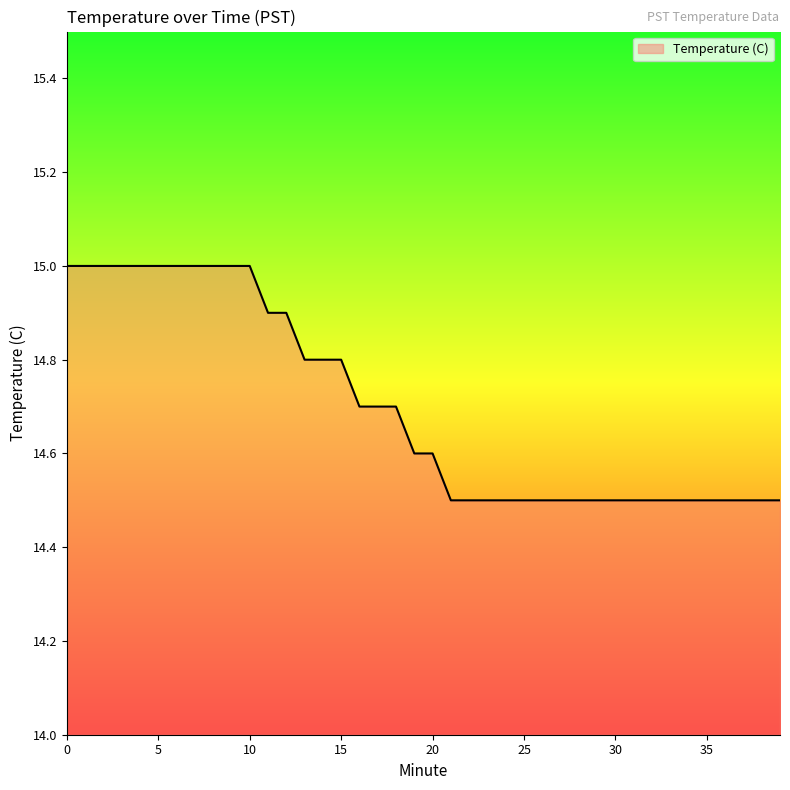

What is the maximum value shown in the chart?

15.0